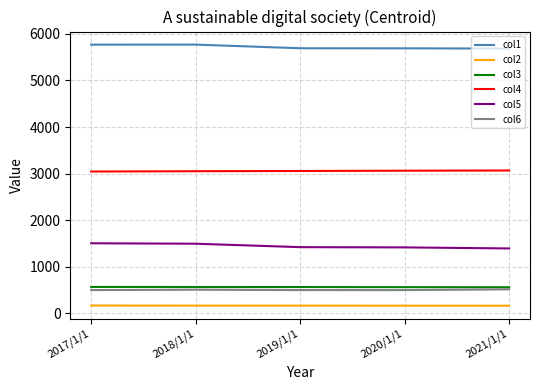

At 2020/1/1, list the series in order from smallest to largest.

col2, col6, col3, col5, col4, col1